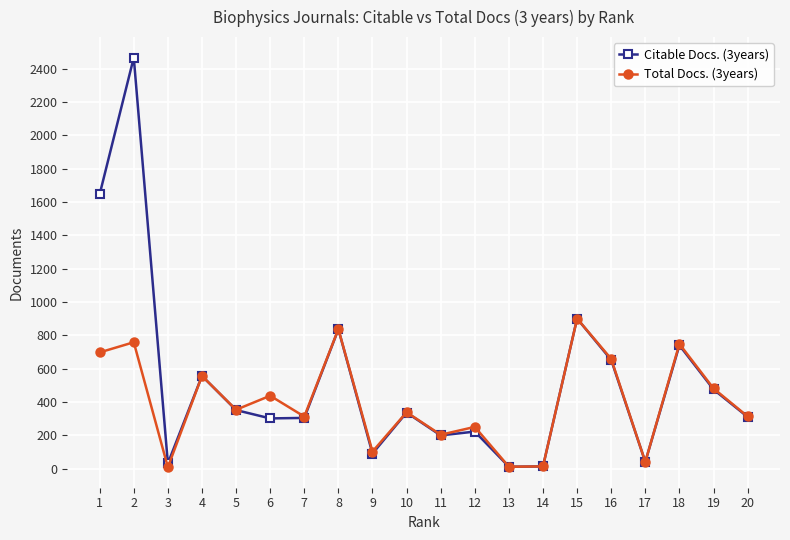

Which series has the largest range (max minus min)?

Citable Docs. (3years)